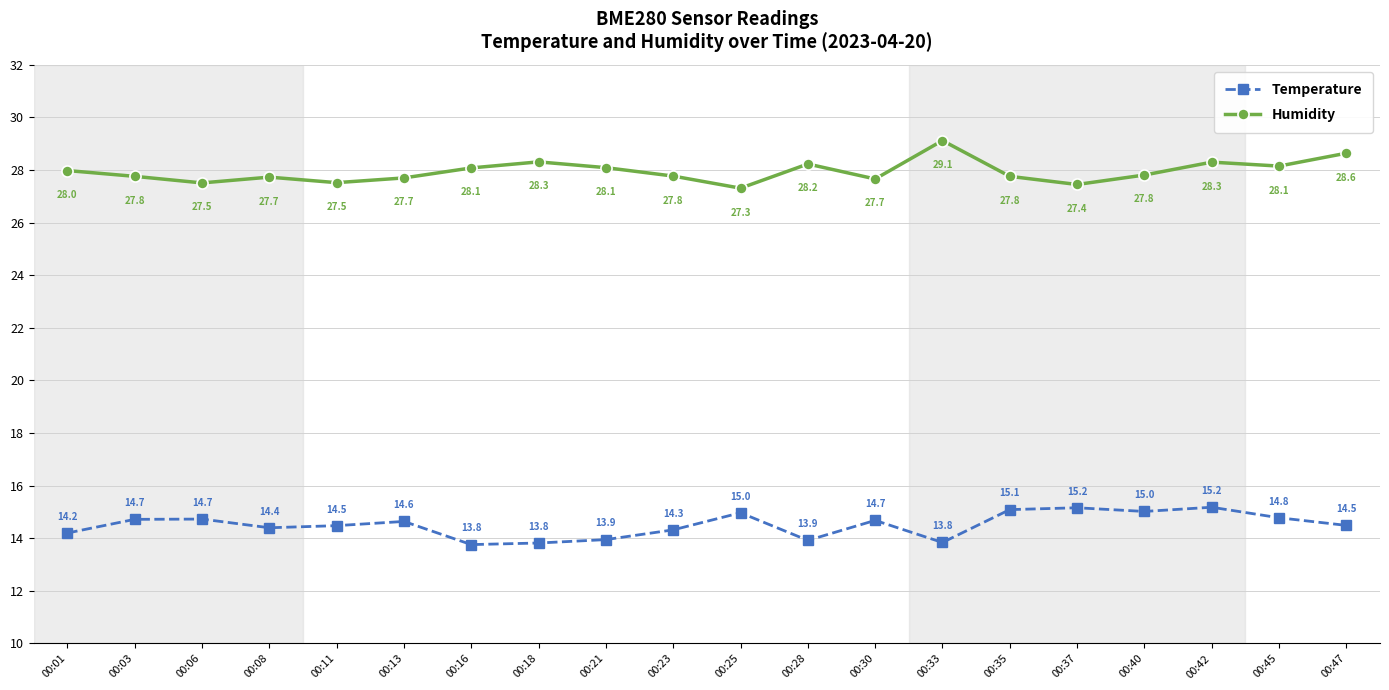

Read the Humidity value at 00:47.

28.6